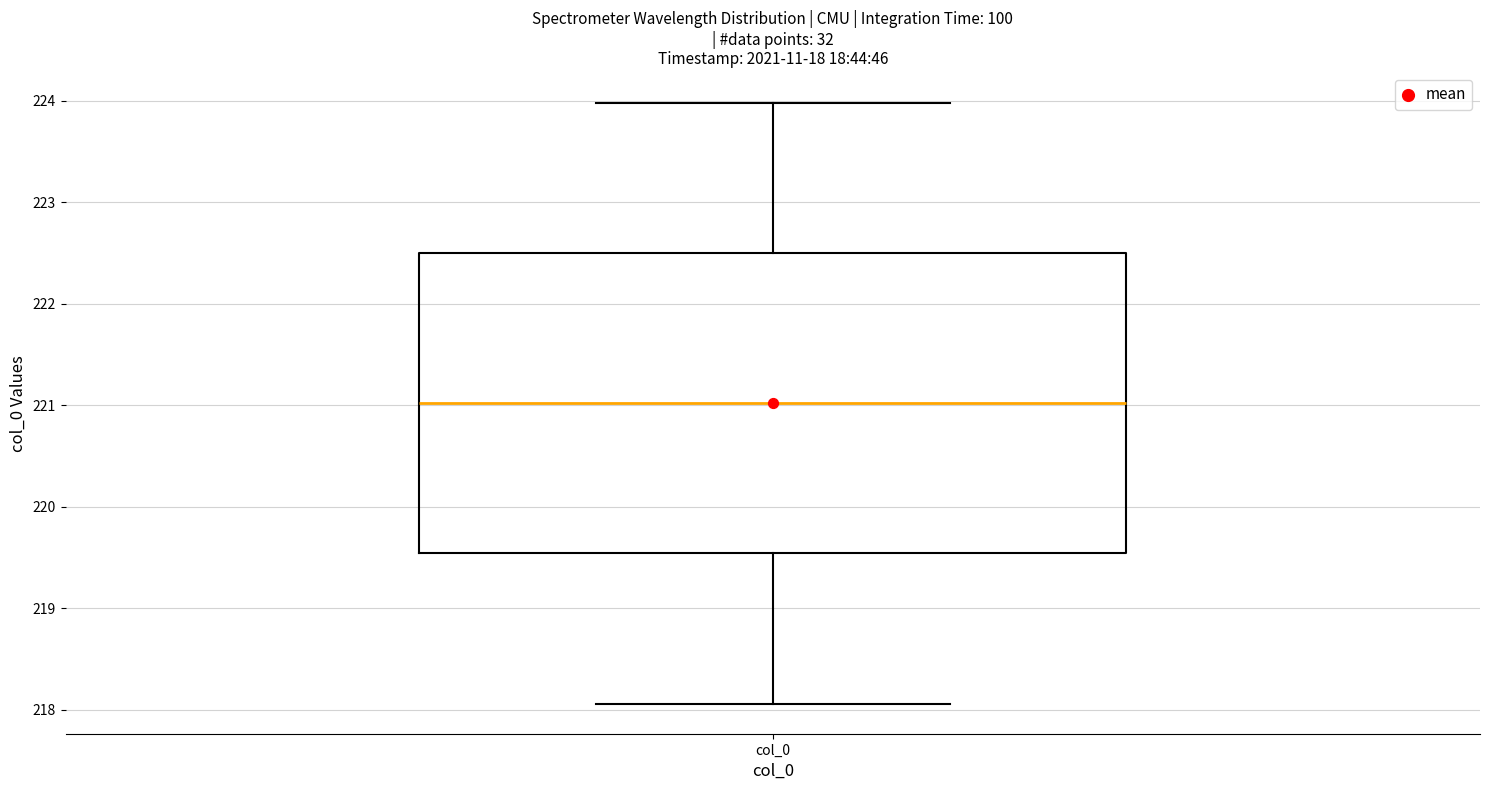

Where does the median line of the box for col_0 sit on the y-axis? The values are not printed on the chart, so give them approximately, as read against the axis.

221.0